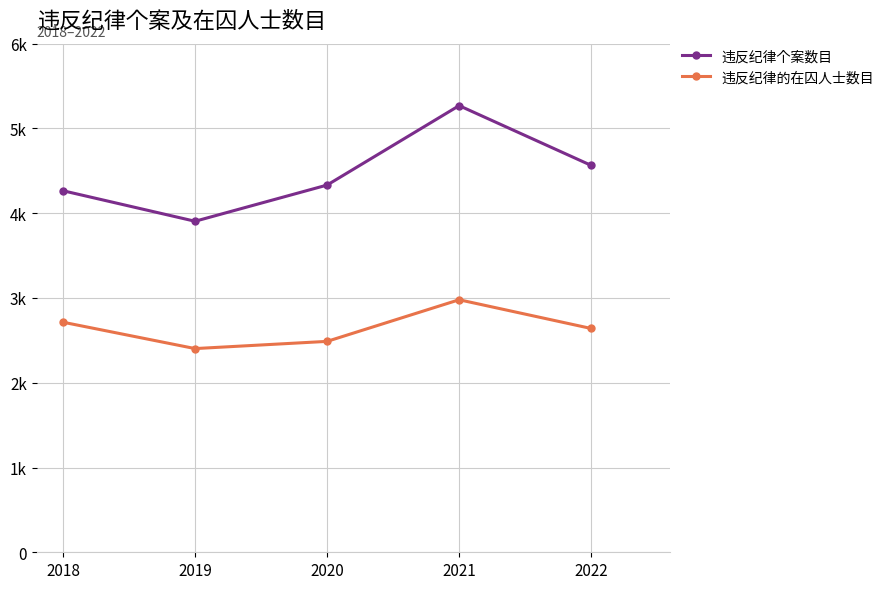

Reading left to right, what are all the values shown in this chart?

违反纪律个案数目: 4265	3905	4332	5269	4564
违反纪律的在囚人士数目: 2714	2403	2488	2979	2640